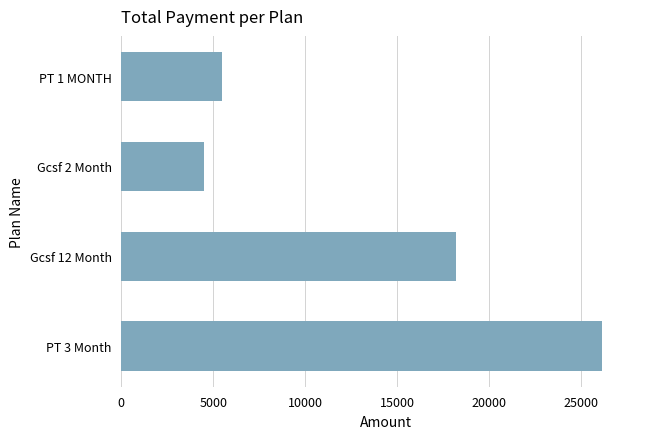

Between Gcsf 12 Month and PT 3 Month, which is larger?

PT 3 Month